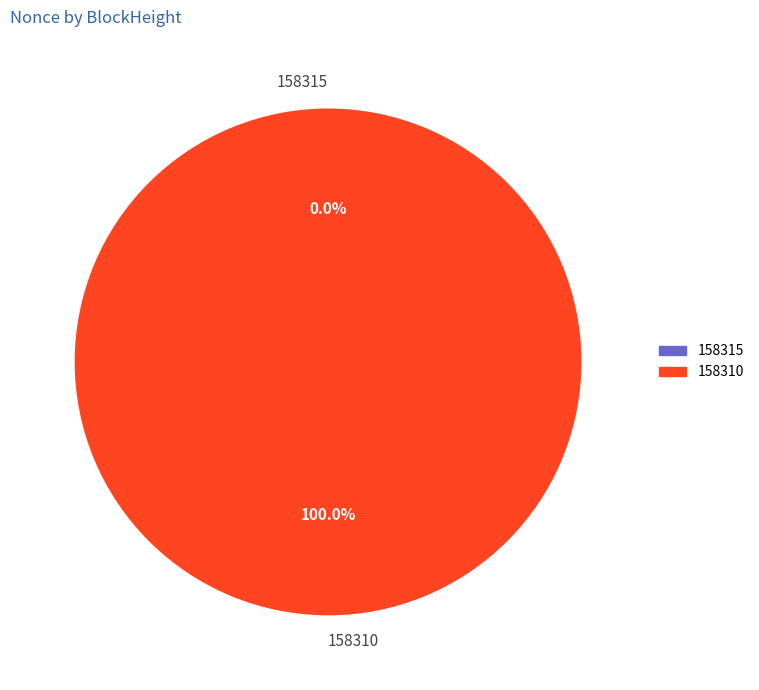

What is the change in value from 158315 to 158310?

+63394